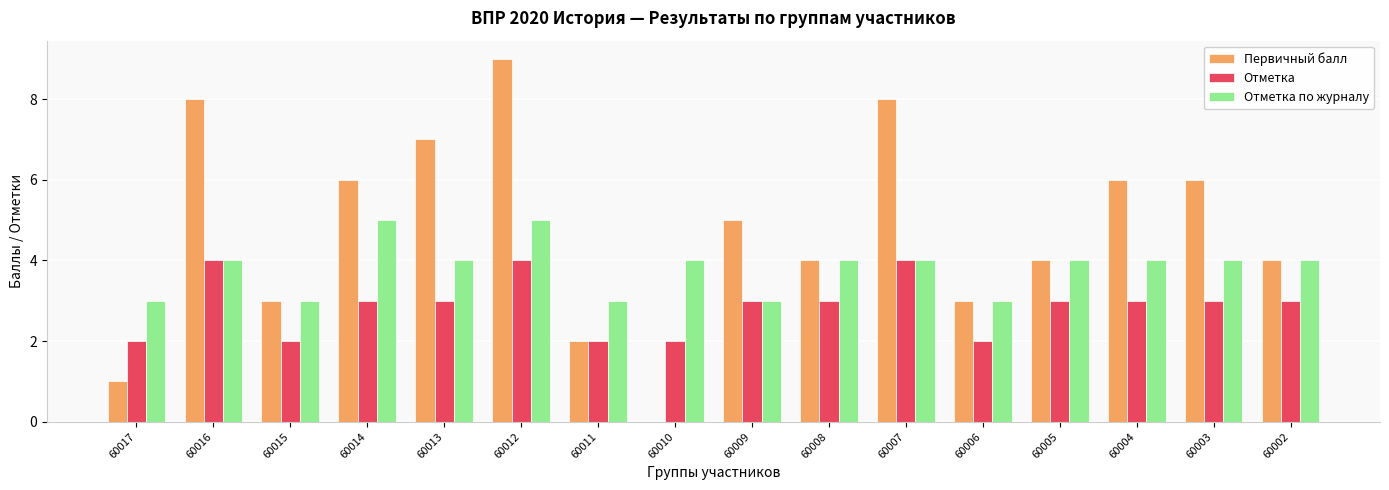

Which series has the widest spread of values?

Первичный балл